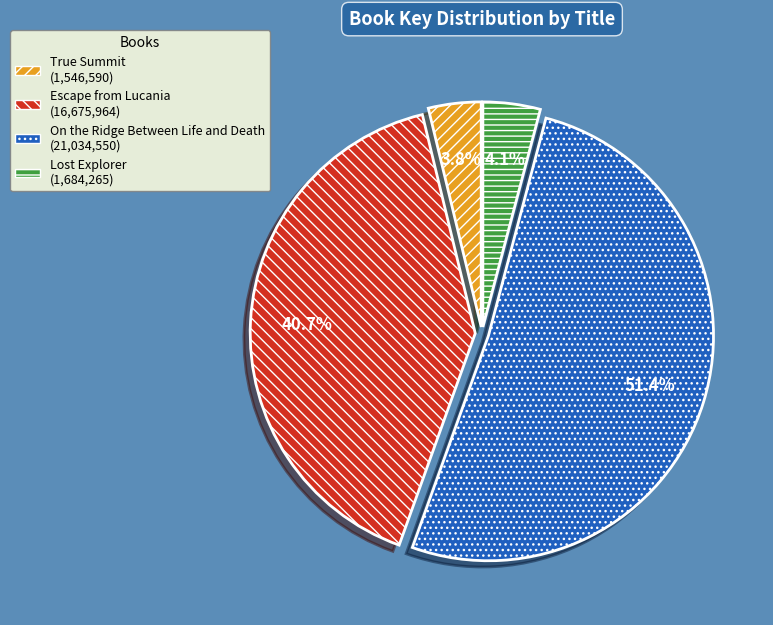

To the nearest percent, what percentage of the pie is On the Ridge Between Life and Death?

51%